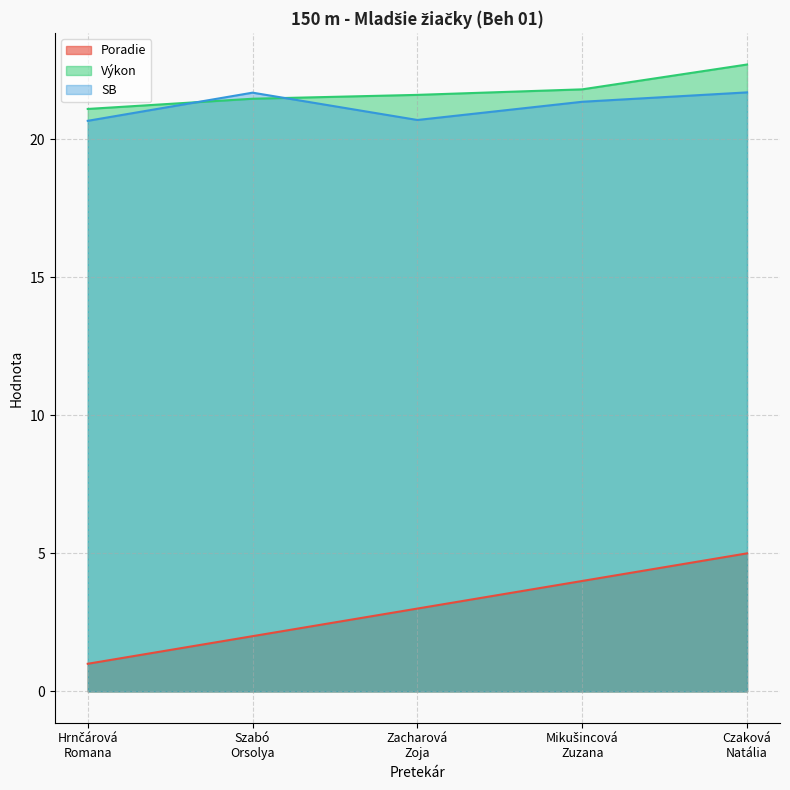

What are all the series names shown in the legend?

Poradie, Výkon, SB